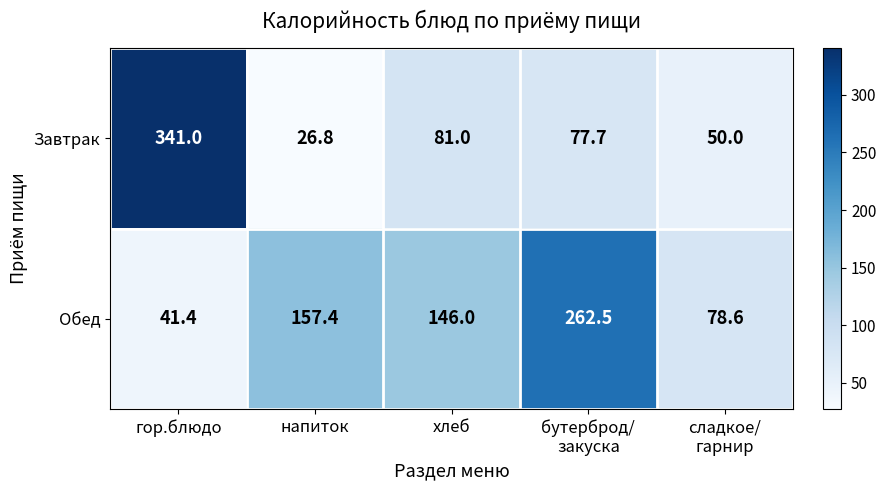

Between напиток and хлеб, which series saw the biggest shift?

Завтрак